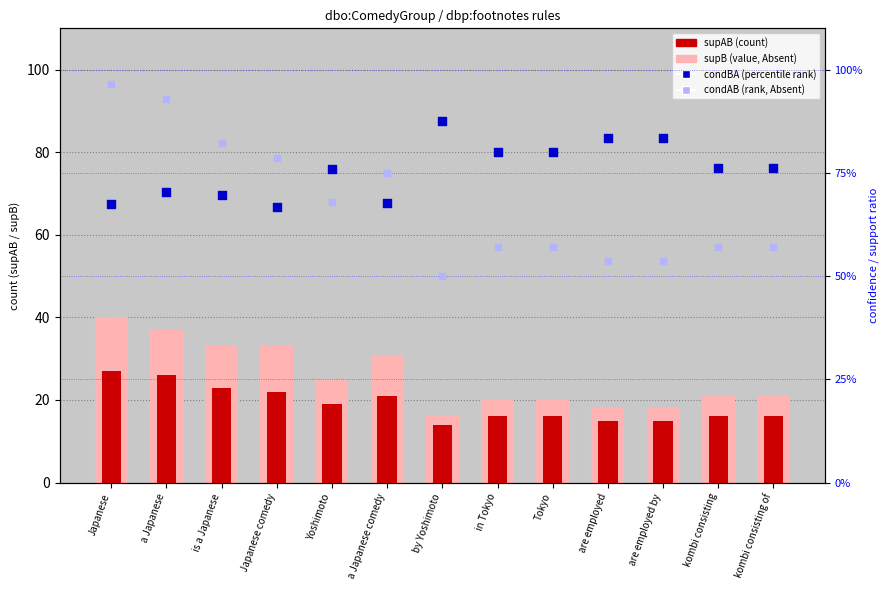

At how many categories does at least one series exceed 20?

8